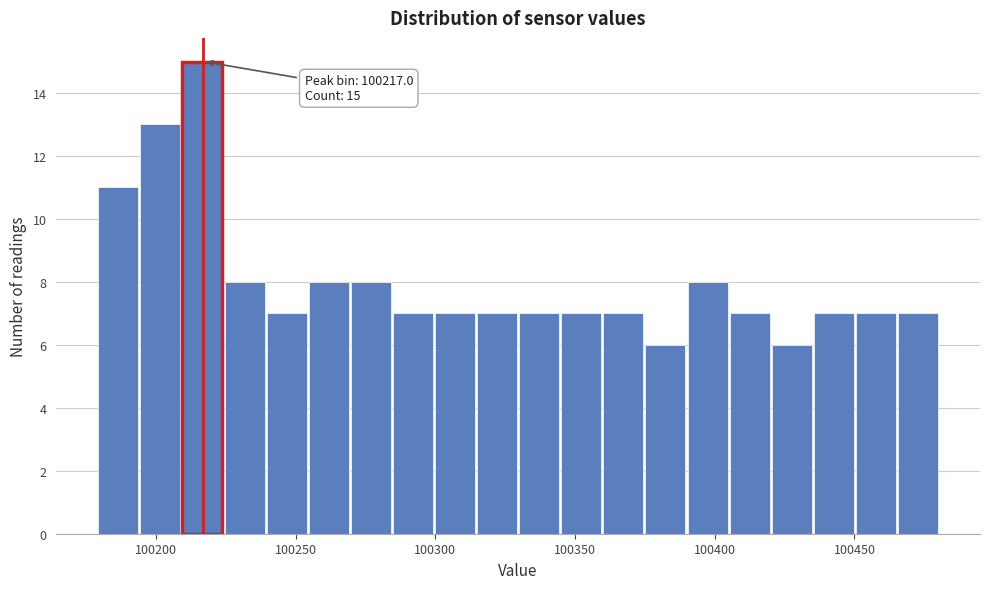

Around what value on the x-axis is the tallest bar? Give the approximate position of its centre, as read against the axis.

100215